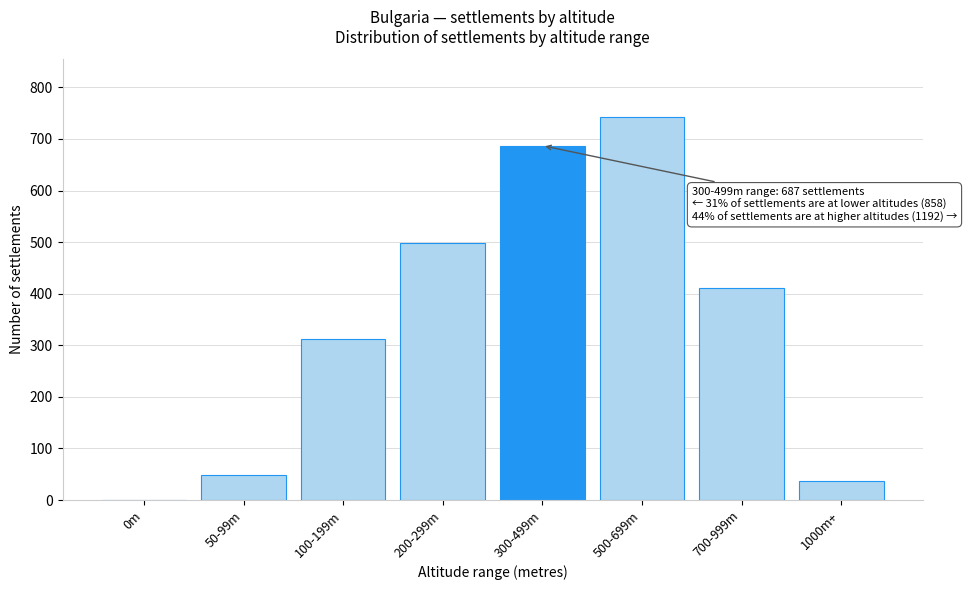

Reading left to right, what are all the values shown in this chart?

0m=0	50-99m=48	100-199m=312	200-299m=498	300-499m=687	500-699m=743	700-999m=412	1000m+=37